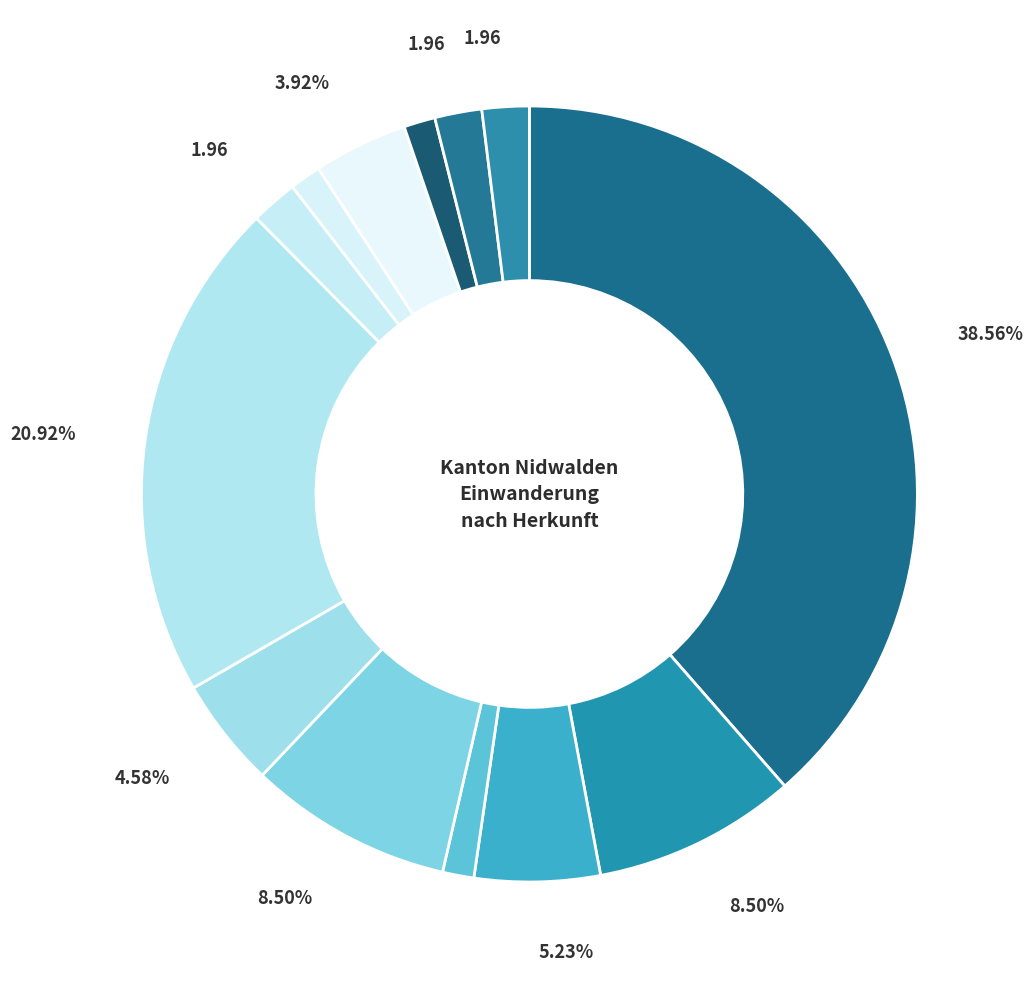

What is the smallest slice in the pie chart?

EU-Kroatien